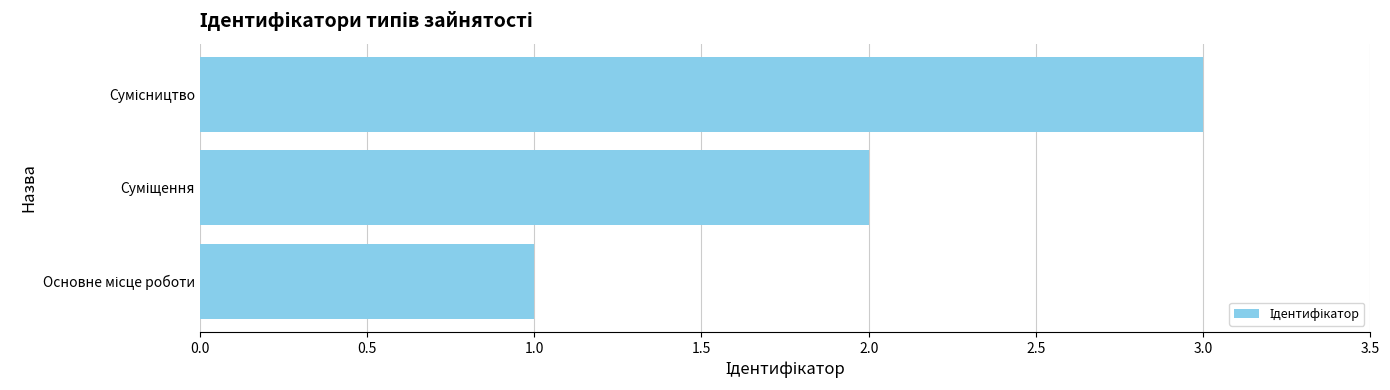

What is the difference between the maximum and minimum values?

2